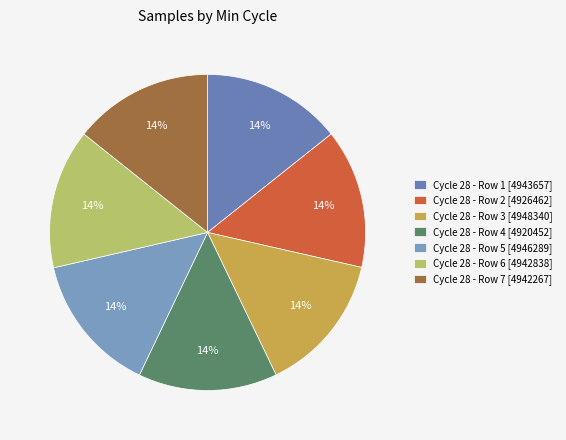

How many segments does this pie chart have?

7